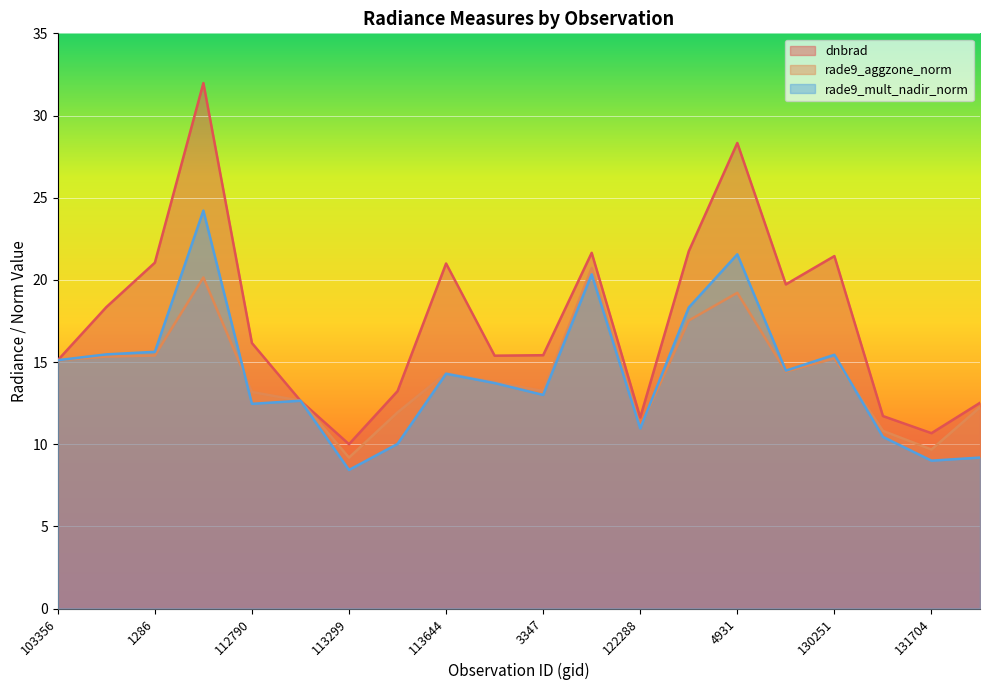

What is the maximum value for dnbrad?

32.0